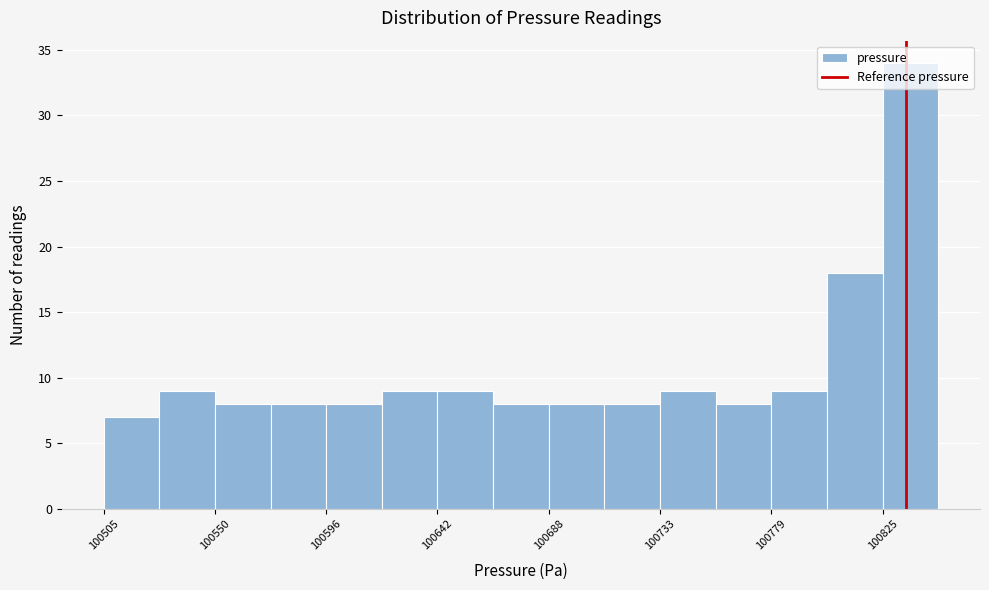

Reading left to right, transcribe this chart: for each bar, give the range it covers on the x-axis and its height. Neither the bar edges nor the heights are printed on the chart, so give them approximately, as read against the axes.

100505 to 100530: 7
100530 to 100550: 9
100550 to 100575: 8
100575 to 100595: 8
100595 to 100620: 8
100620 to 100640: 9
100640 to 100665: 9
100665 to 100690: 8
100690 to 100710: 8
100710 to 100735: 8
100735 to 100755: 9
100755 to 100780: 8
100780 to 100800: 9
100800 to 100825: 18
100825 to 100850: 34